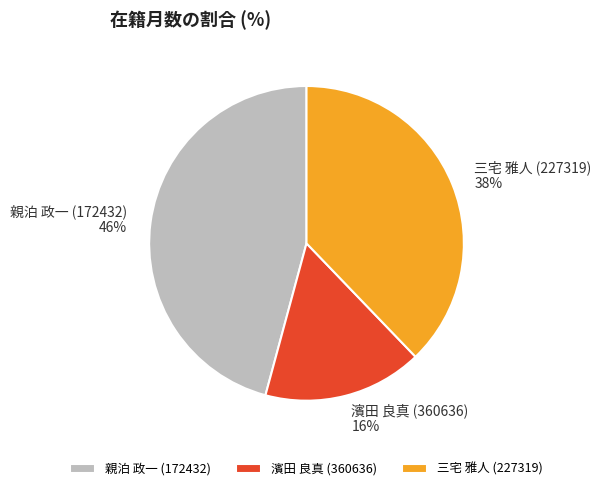

True or false: 親泊 政一 (172432) accounts for 46% of the total.

True